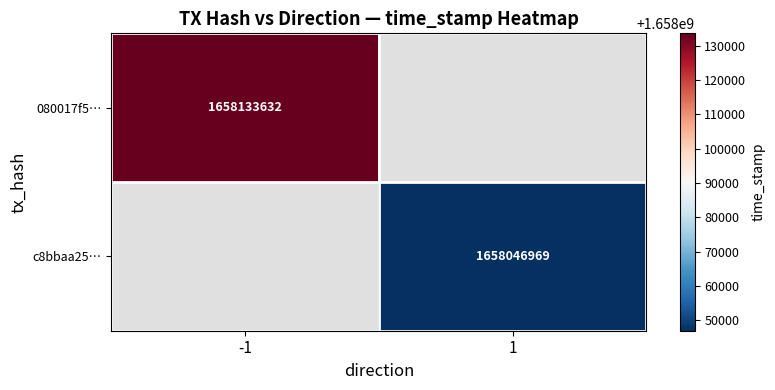

Between 1 and -1, which is larger?

-1